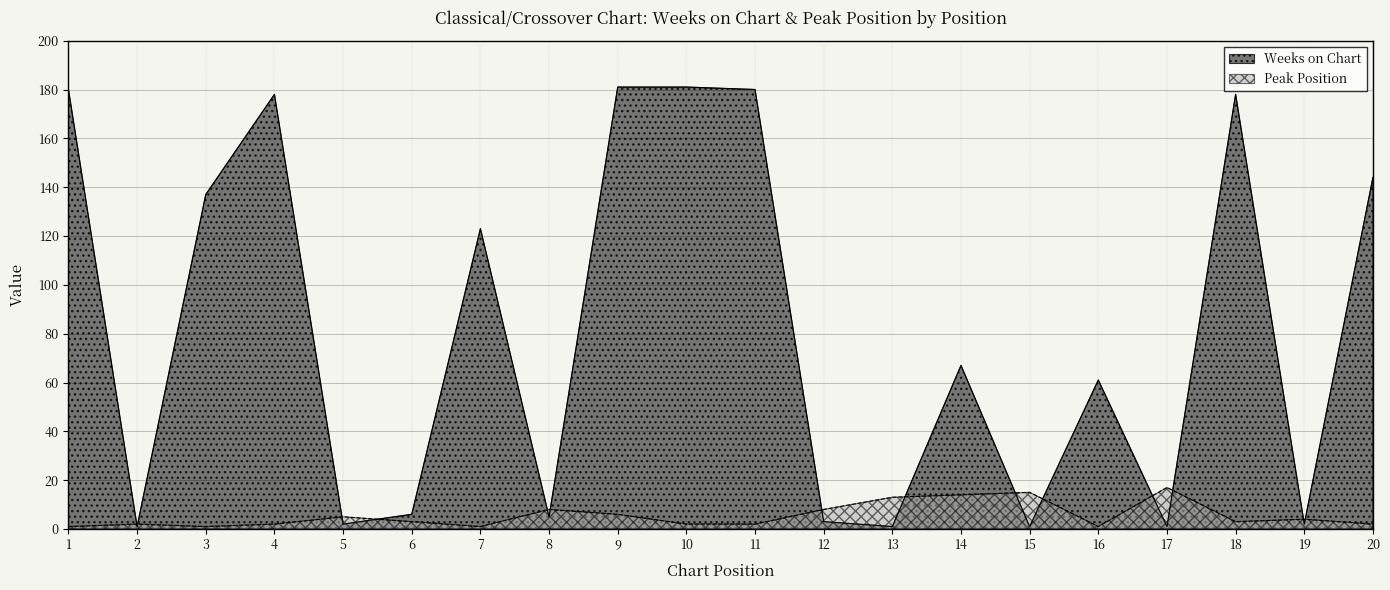

Between which two adjacent categories do Peak Position and Weeks on Chart first intersect?

1 and 2